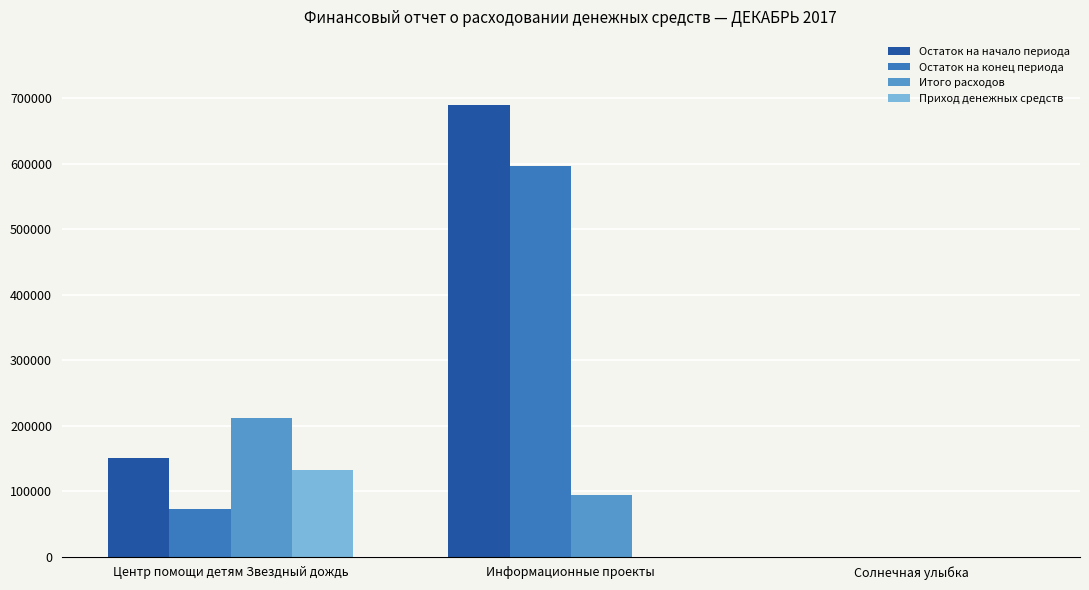

At which label does Остаток на начало периода reach its peak?

Информационные проекты